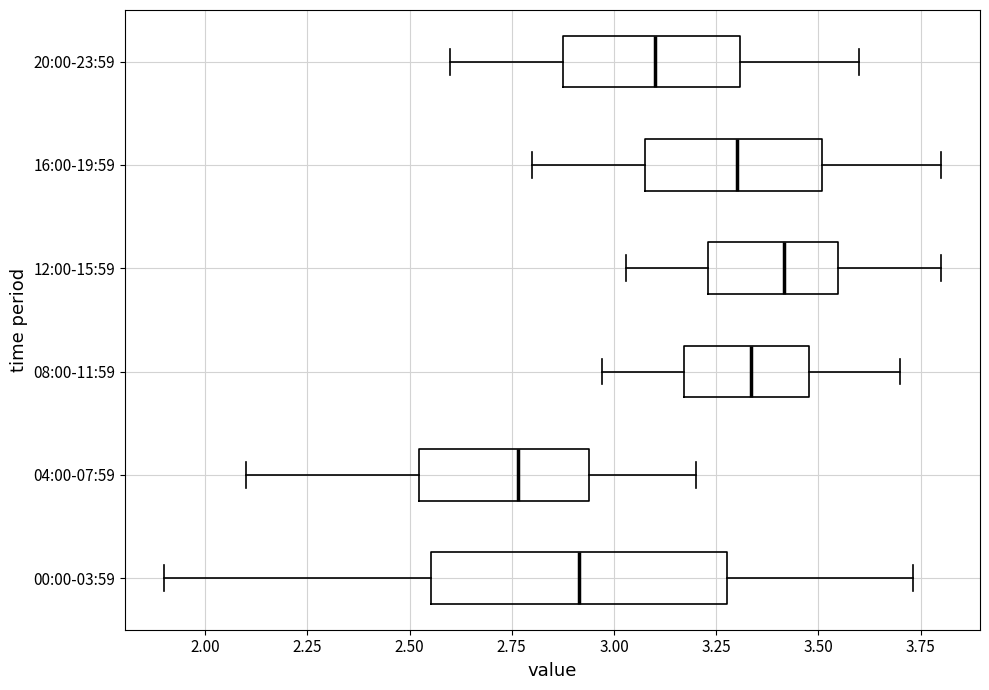

Which box has the furthest to the left median line?

04:00-07:59